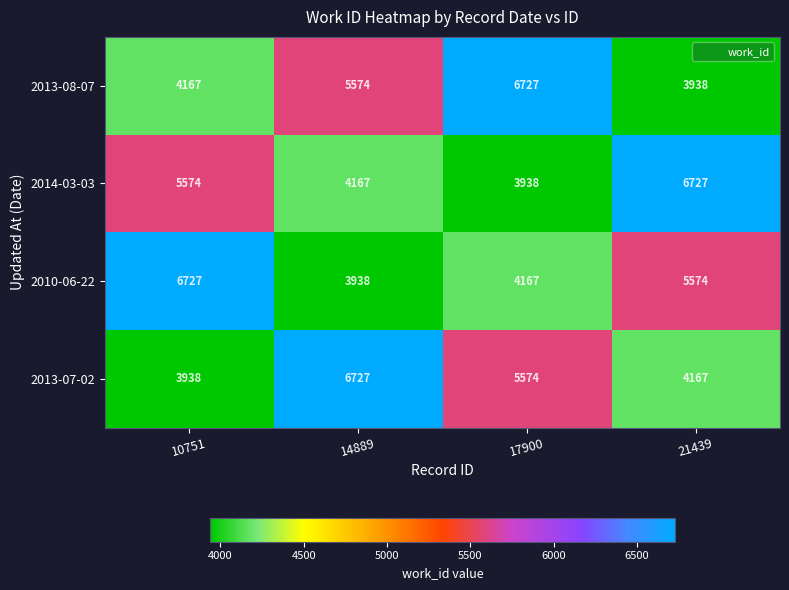

Is it true that 2014-03-03 equals 4167 at 14889?

True